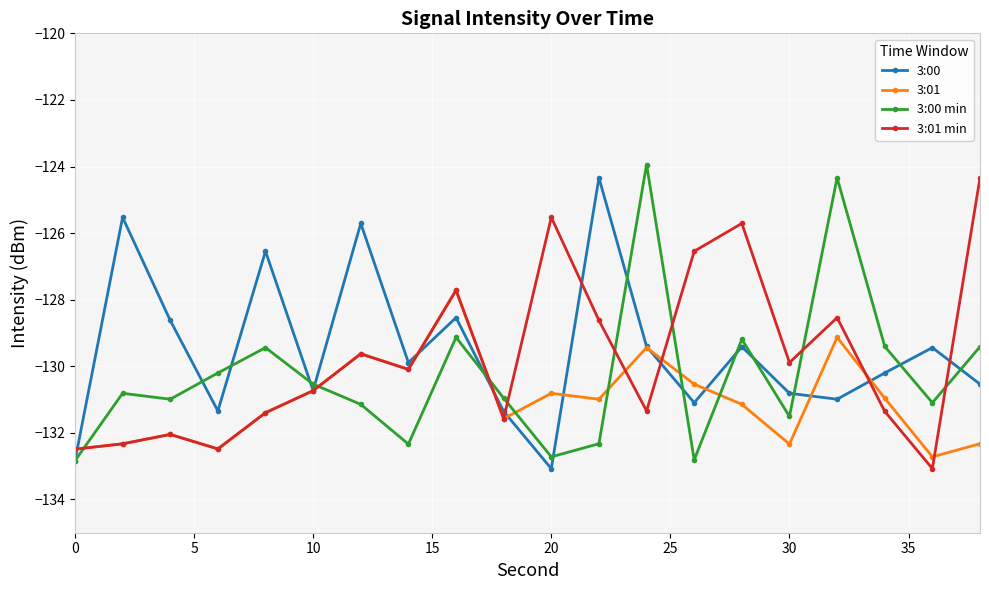

What is the sum of all 3:00 values?

-2590.4